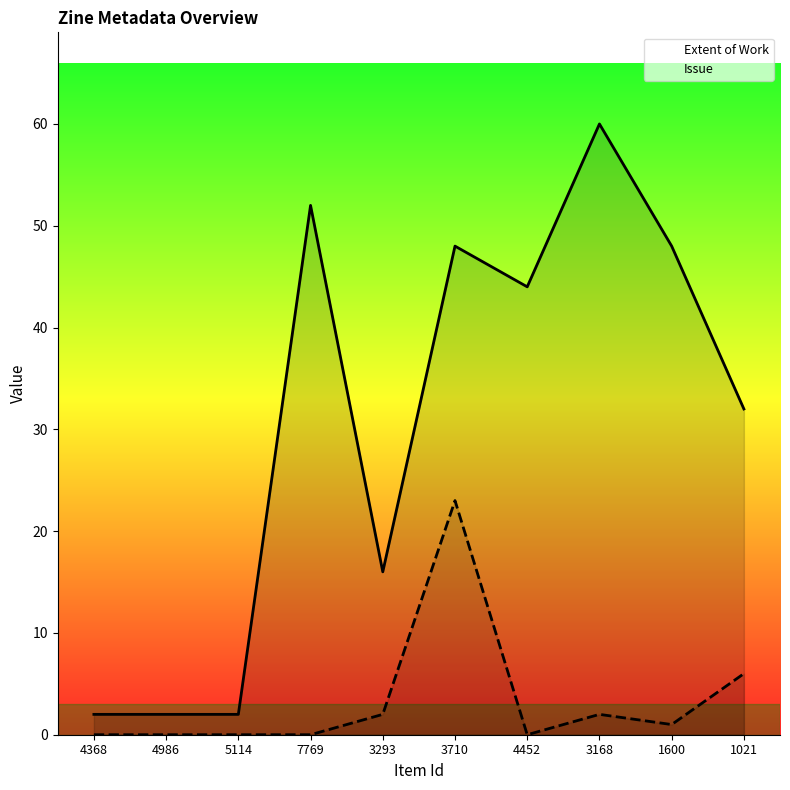

True or false: Issue and Extent of Work intersect in this chart.

False